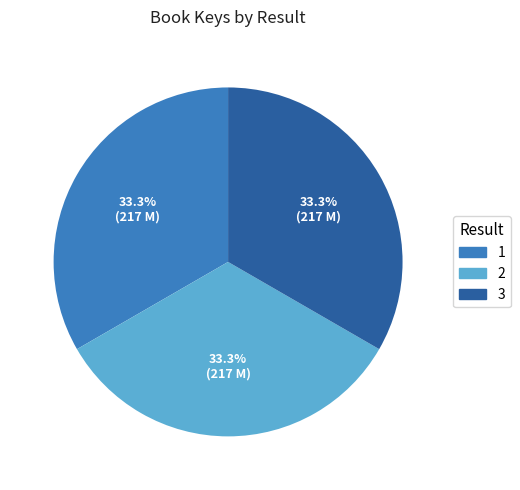

Is it true that 3 is 33% of the pie?

True